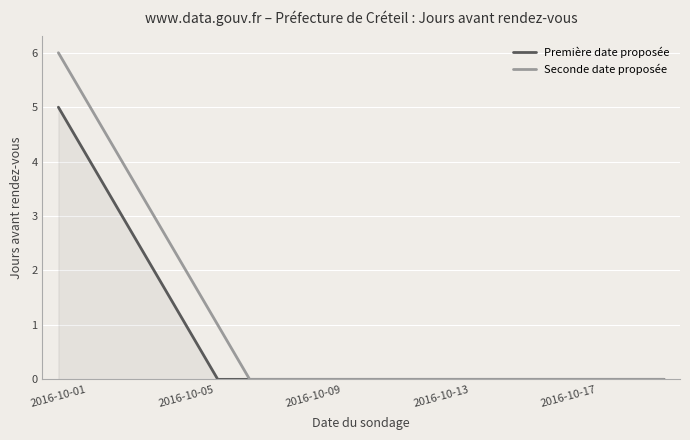

What is the greatest value displayed?

6